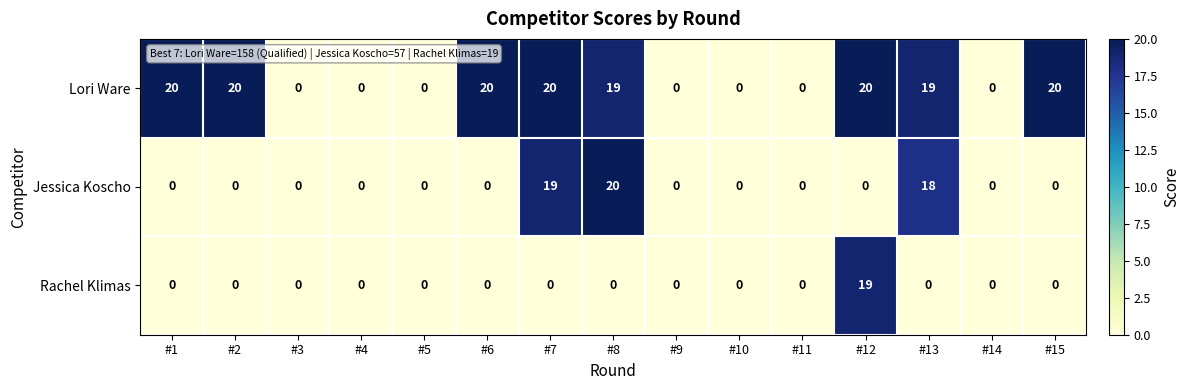

What is the sum of the Lori Ware values at #10 and #8?

19